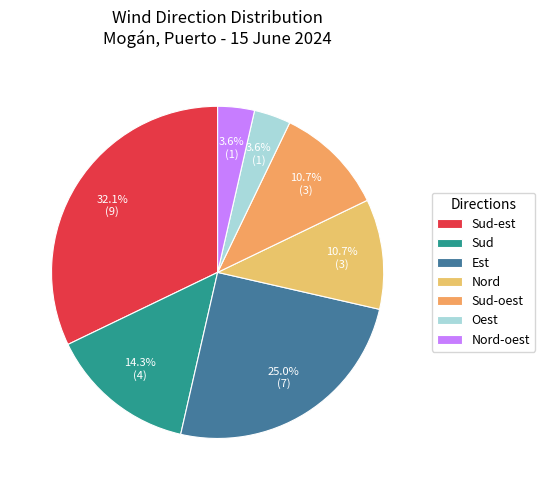

How many segments does this pie chart have?

7